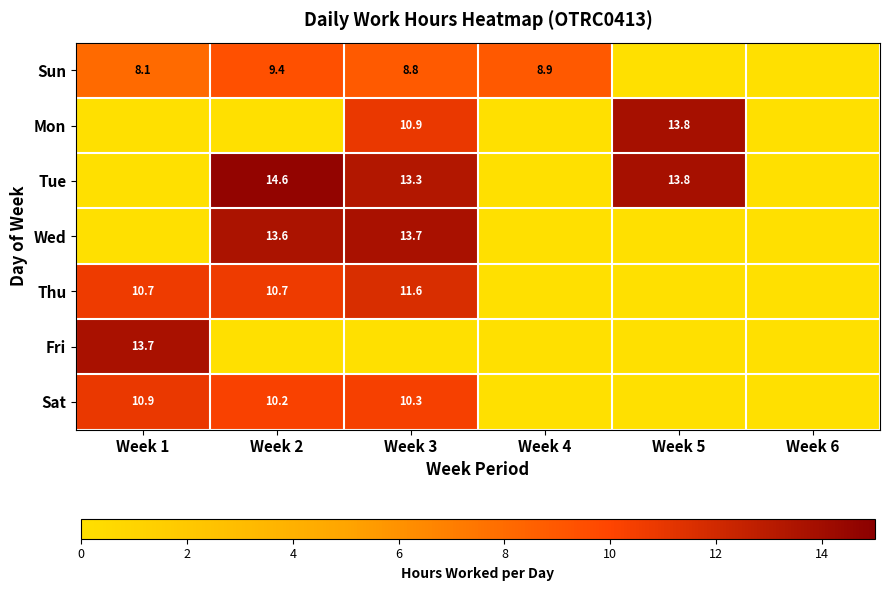

True or false: Sun has a value of 9.4 at Week 2.

True